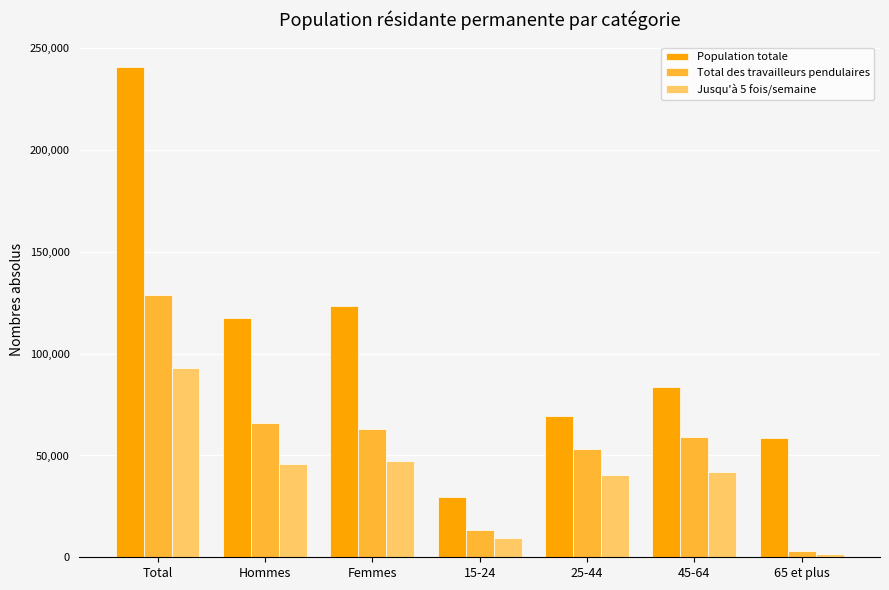

The Population totale series shows 69160.0 at 25-44. True or false?

True